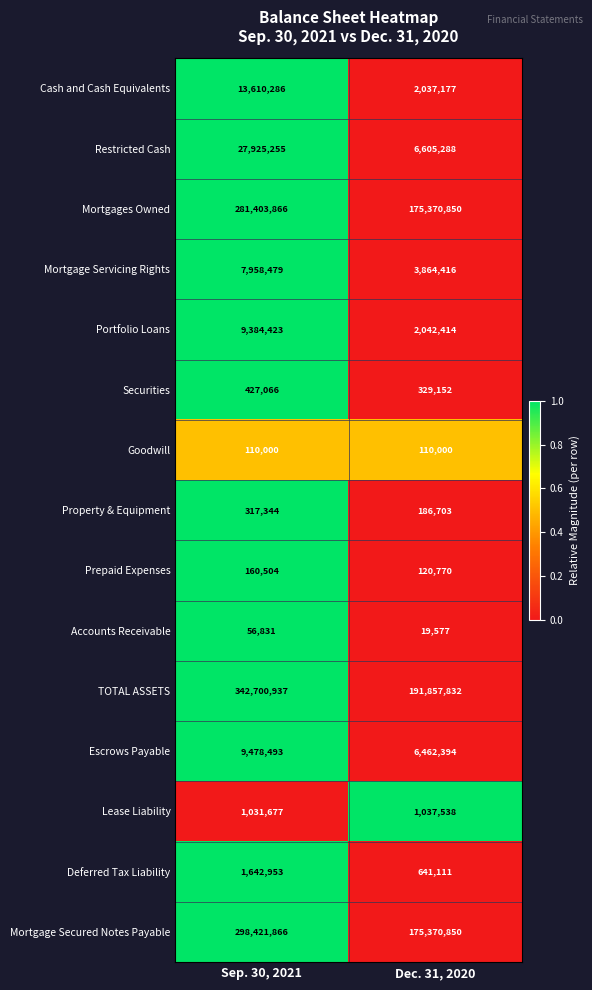

Which series has the largest total across all categories?

TOTAL ASSETS